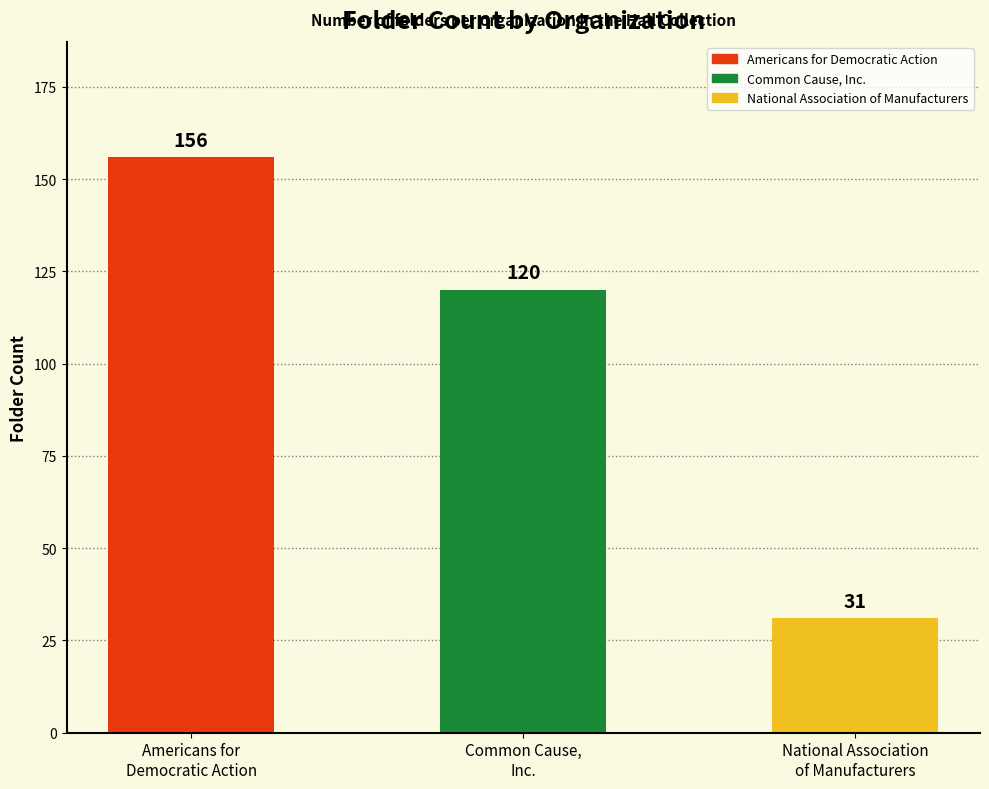

Between Americans for
Democratic Action and National Association
of Manufacturers, which is larger?

Americans for
Democratic Action